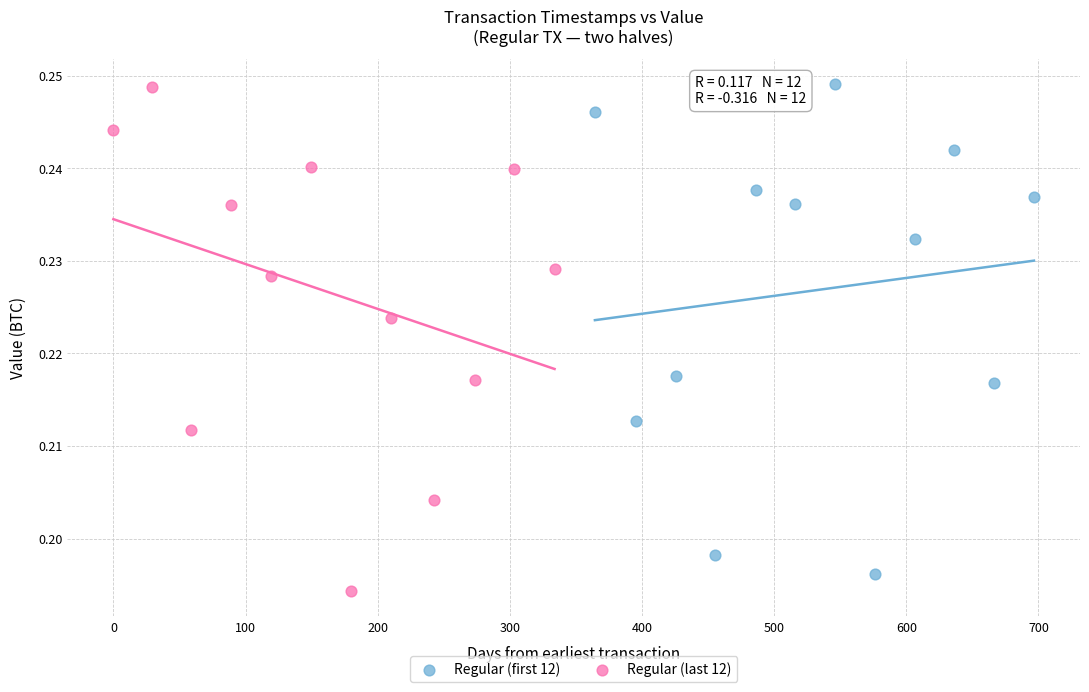

Which series contains the lowest Y value?

Regular (last 12)